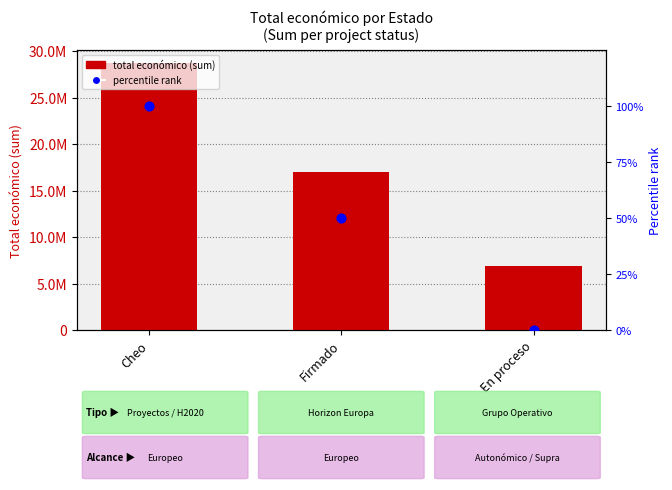

Which series reaches the minimum Y coordinate?

percentile rank